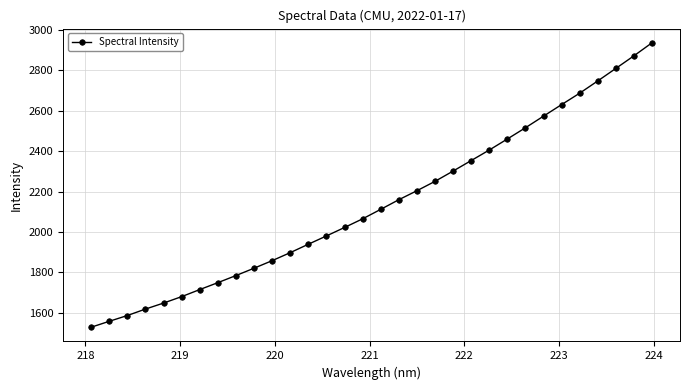

What is the difference between the maximum and minimum values?

1408.7